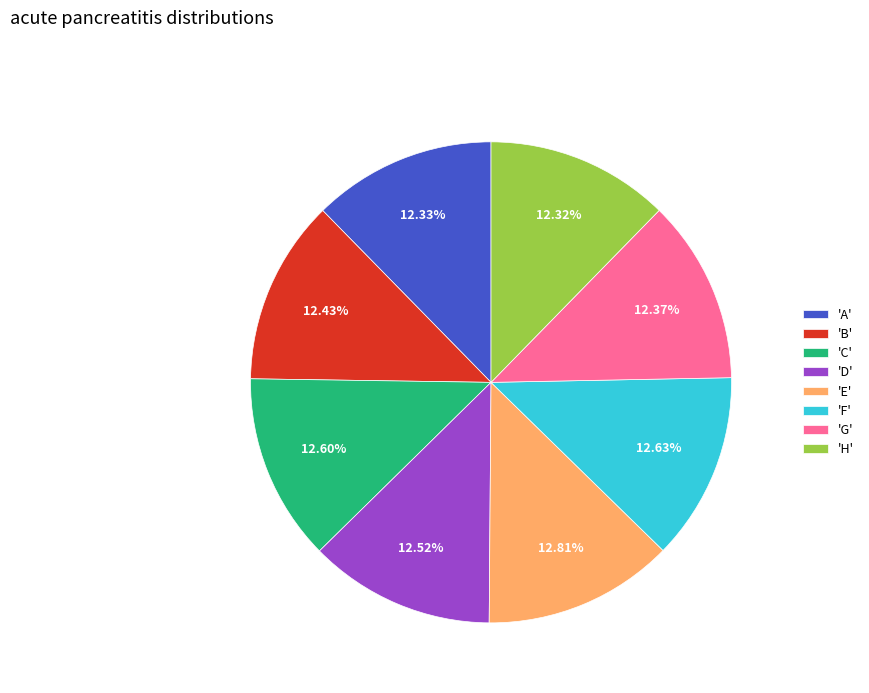

Combined, do 'A' and 'E' account for over 50%?

No